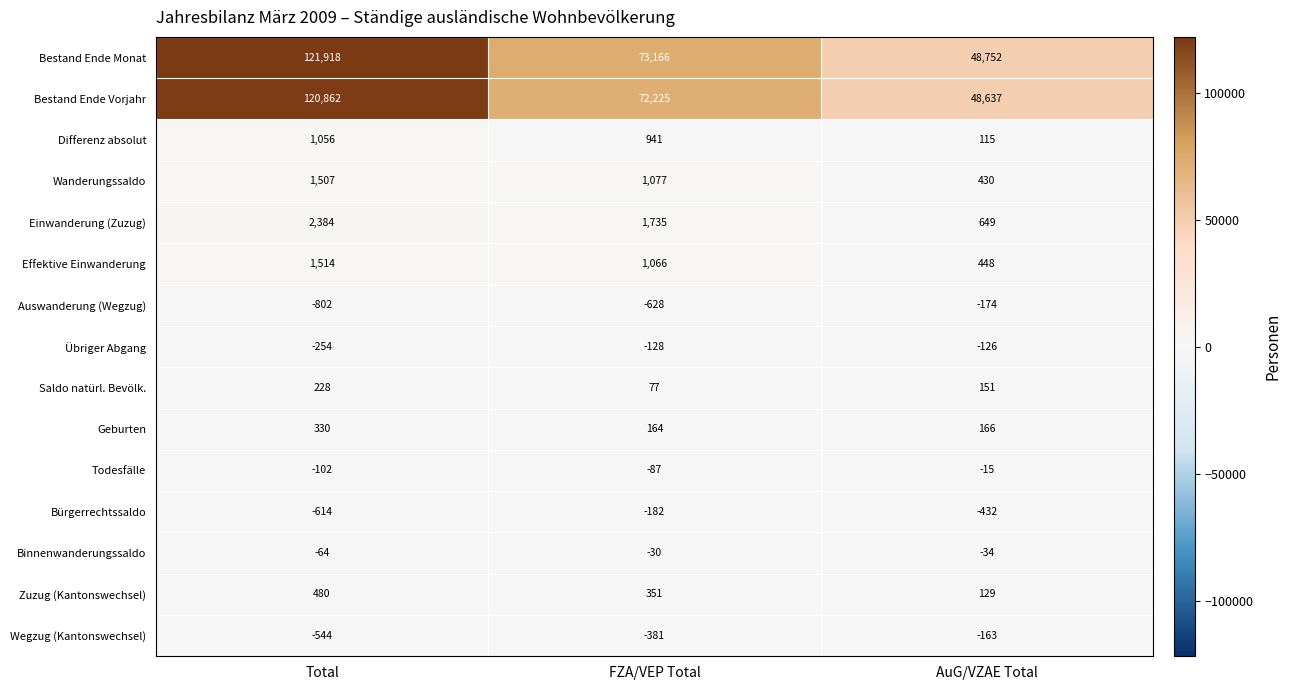

What is the sum of the Wegzug (Kantonswechsel) values at Total and FZA/VEP Total?

-925